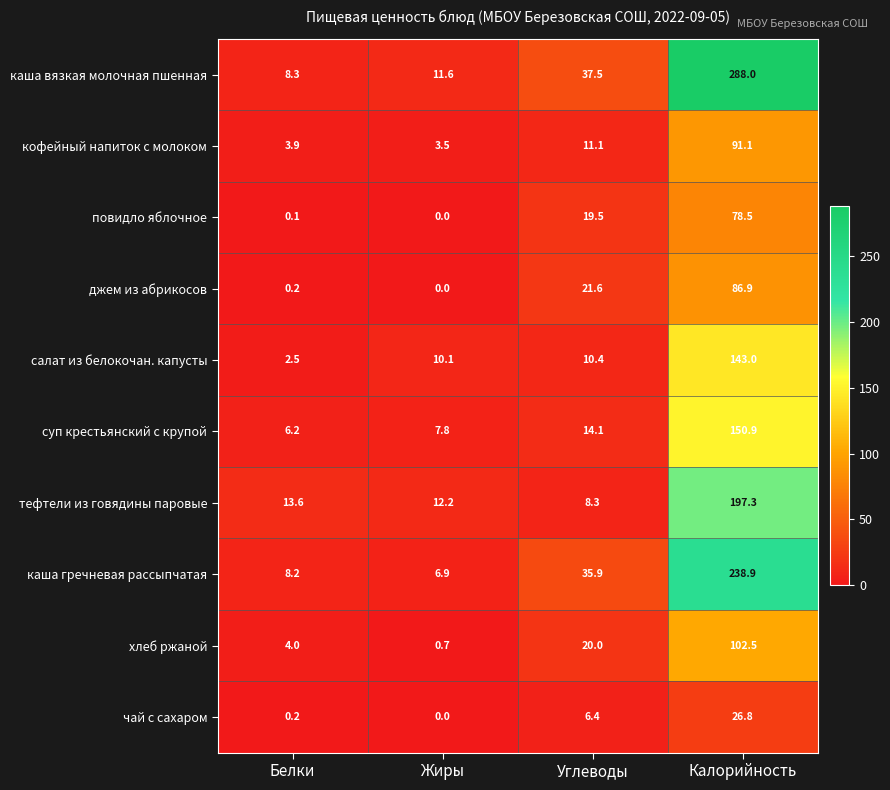

List the series in order of their peak value, lowest first.

чай с сахаром, повидло яблочное, джем из абрикосов, кофейный напиток с молоком, хлеб ржаной, салат из белокочан. капусты, суп крестьянский с крупой, тефтели из говядины паровые, каша гречневая рассыпчатая, каша вязкая молочная пшенная